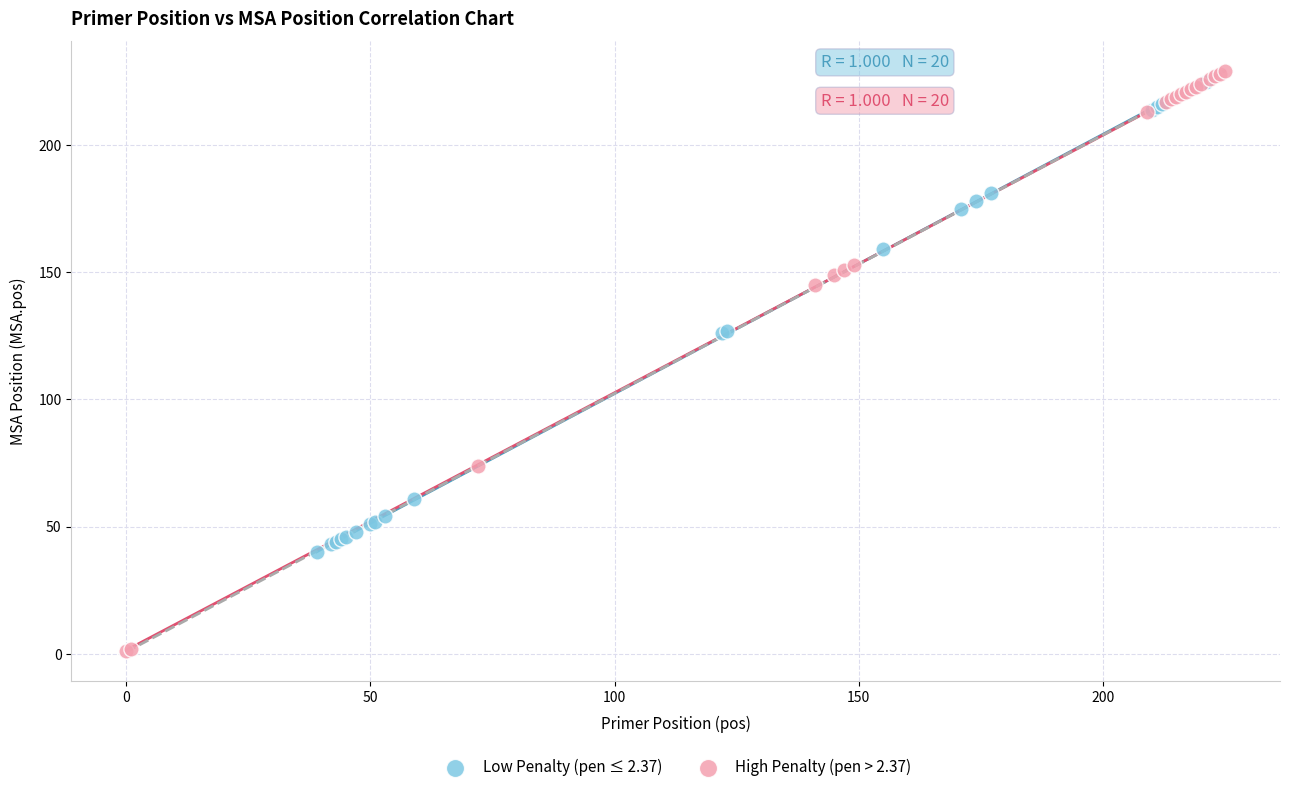

Which series contains the highest Y value?

High Penalty (pen > 2.37)